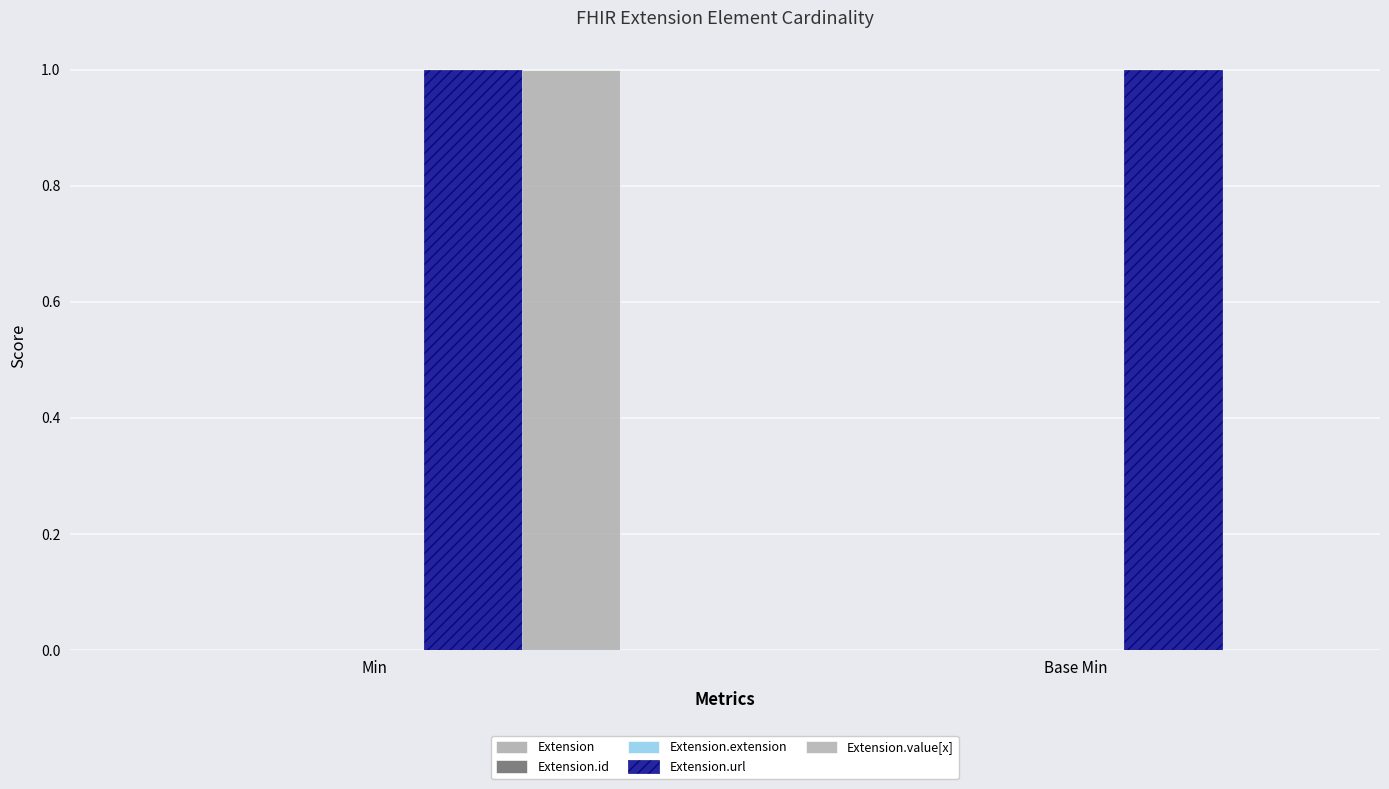

What position from the right is Min?

2